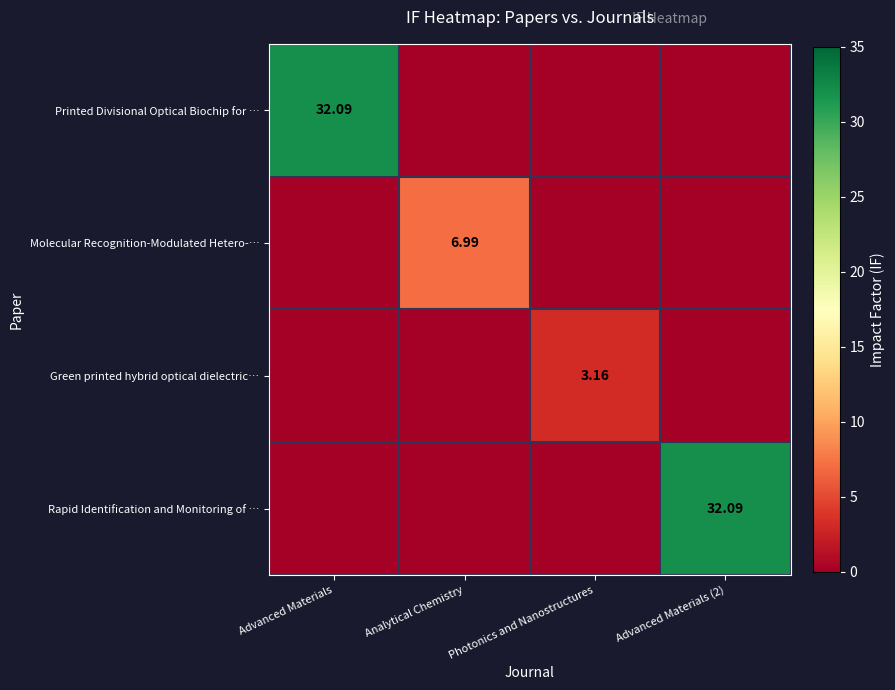

Where is row_0 nearest to the value 16?

Analytical Chemistry